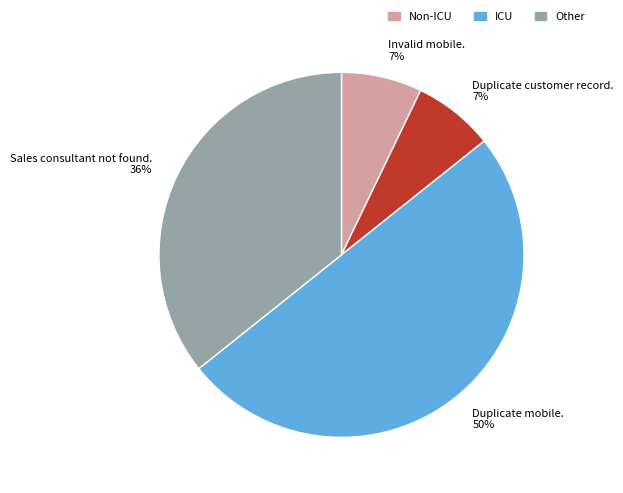

Combined, do Duplicate customer record. and Invalid mobile. account for over 50%?

No